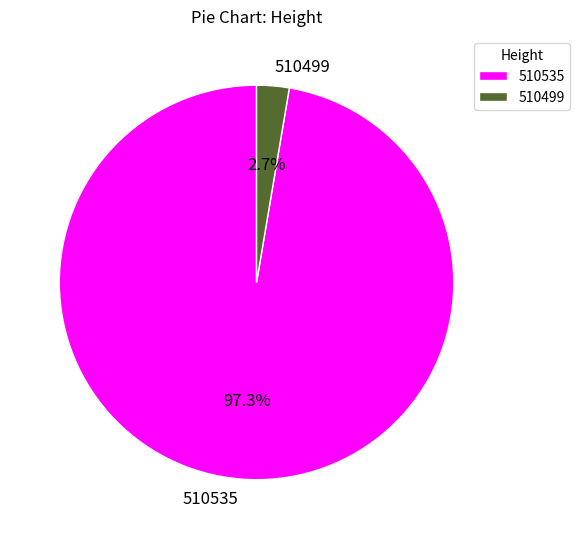

True or false: 510499 accounts for 17% of the total.

False